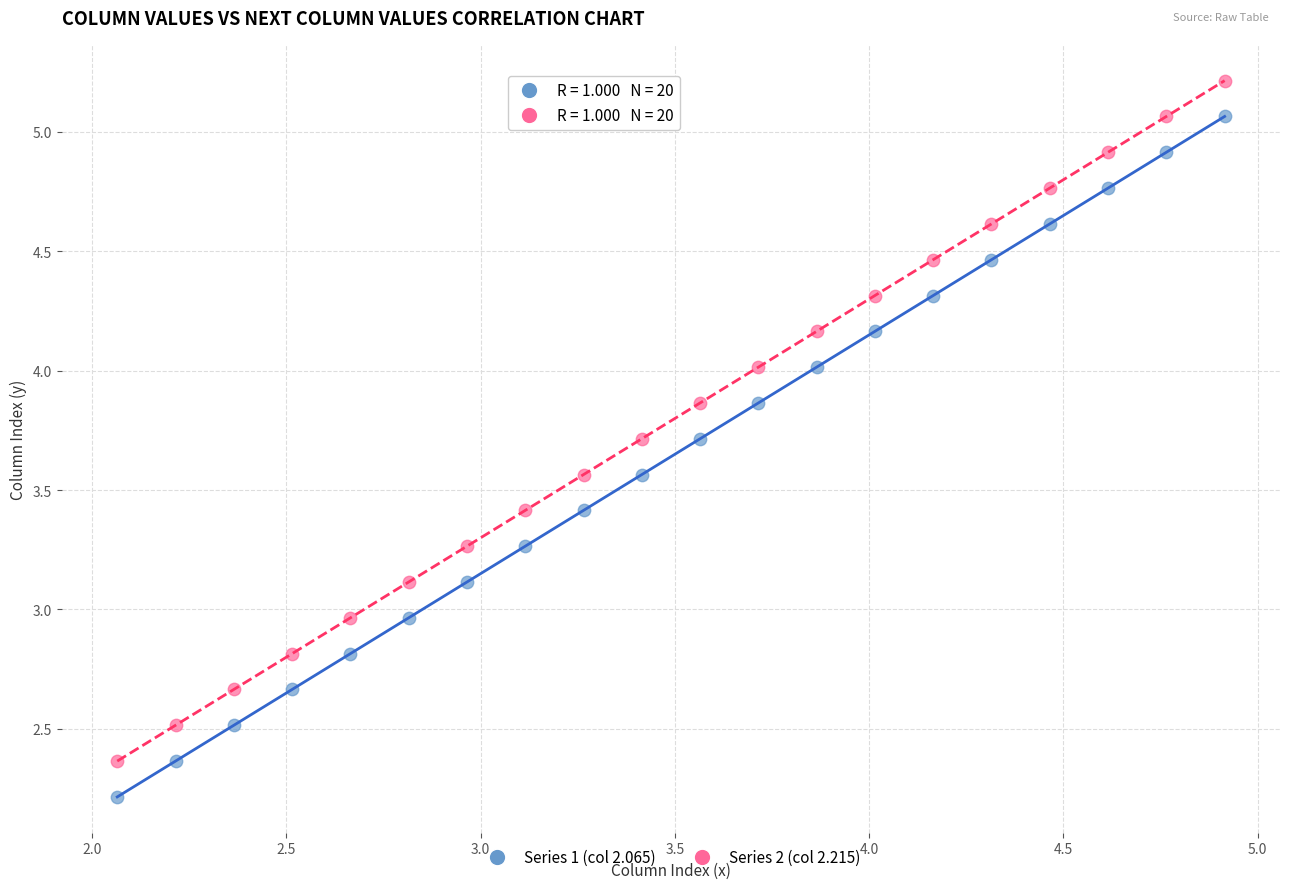

What are all the series names shown in the legend?

Series 1 (col 2.065), Series 2 (col 2.215)